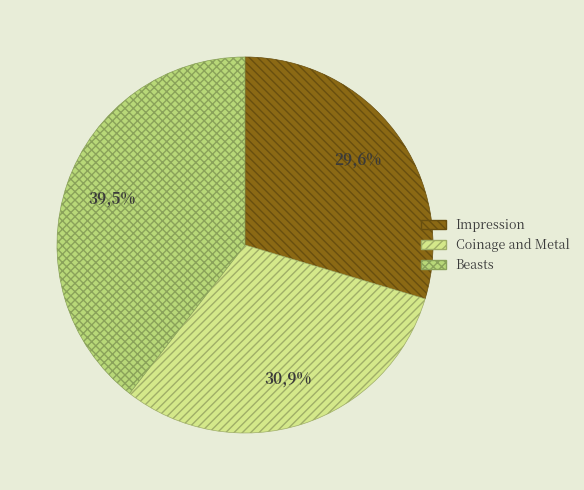

How many segments does this pie chart have?

3